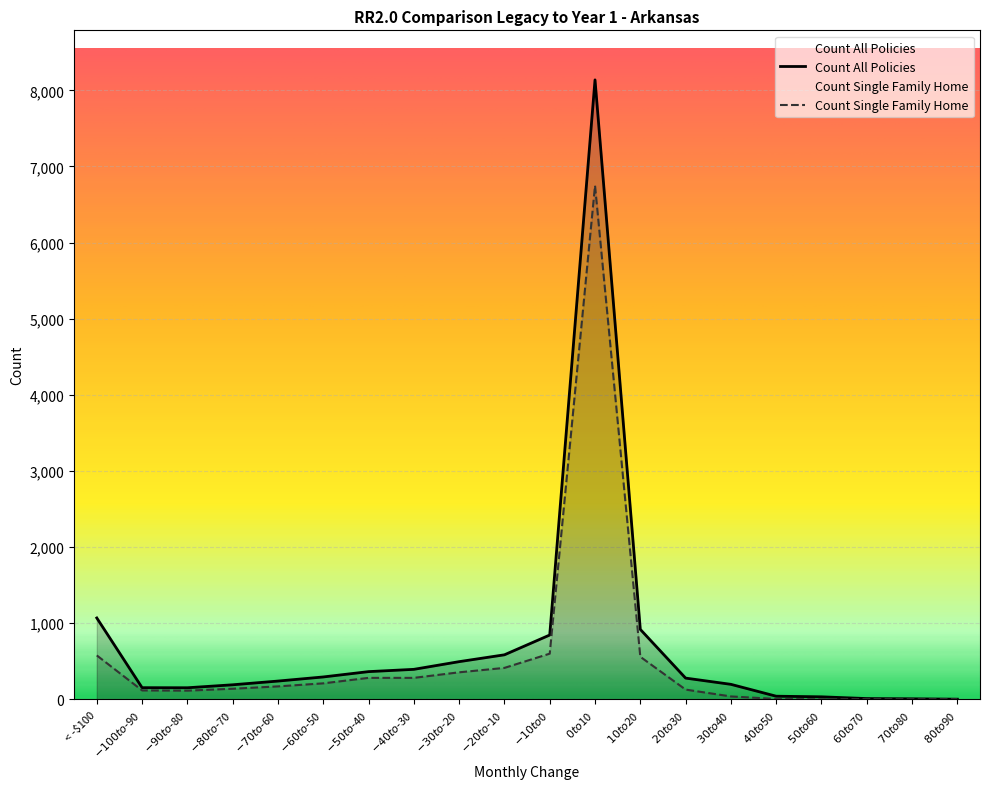

Reading left to right, what are all the values shown in this chart?

Count All Policies: < -$100=1068	$-100 to $-90=152	$-90 to $-80=151	$-80 to $-70=190	$-70 to $-60=239	$-60 to $-50=293	$-50 to $-40=363	$-40 to $-30=393	$-30 to $-20=494	$-20 to $-10=584	$-10 to $0=844	$0 to $10=8138	$10 to $20=918	$20 to $30=278	$30 to $40=196	$40 to $50=40	$50 to $60=32	$60 to $70=9	$70 to $80=6	$80 to $90=1
Count Single Family Home: < -$100=576	$-100 to $-90=116	$-90 to $-80=113	$-80 to $-70=138	$-70 to $-60=169	$-60 to $-50=209	$-50 to $-40=281	$-40 to $-30=281	$-30 to $-20=354	$-20 to $-10=412	$-10 to $0=599	$0 to $10=6749	$10 to $20=558	$20 to $30=127	$30 to $40=37	$40 to $50=4	$50 to $60=0	$60 to $70=2	$70 to $80=0	$80 to $90=1